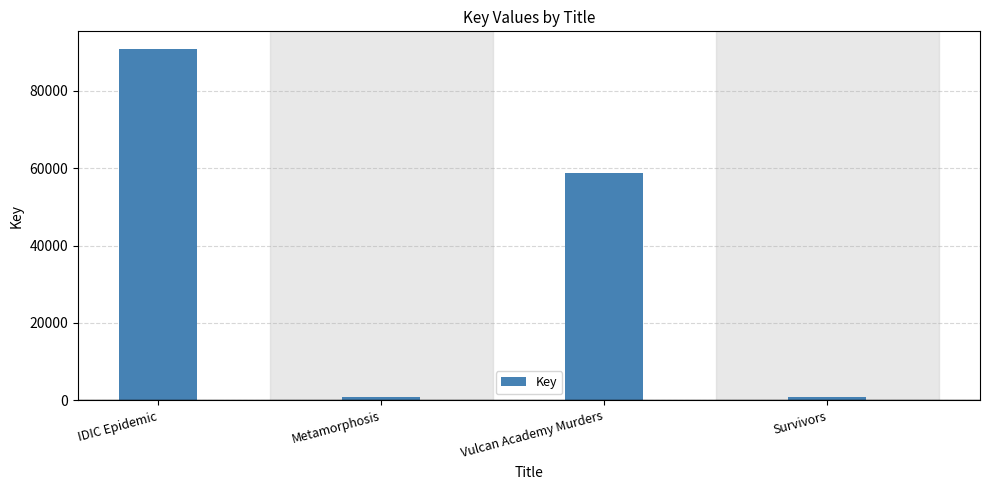

What is the label of the 2nd bar from the right?

Vulcan Academy Murders